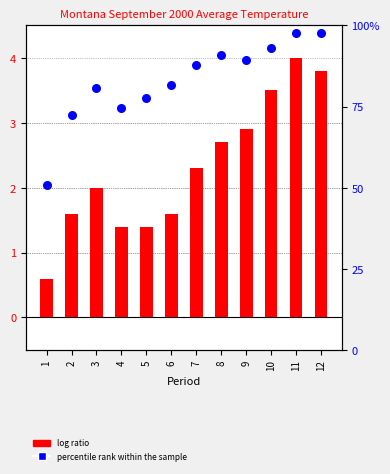

At how many categories does at least one series exceed 3?

3